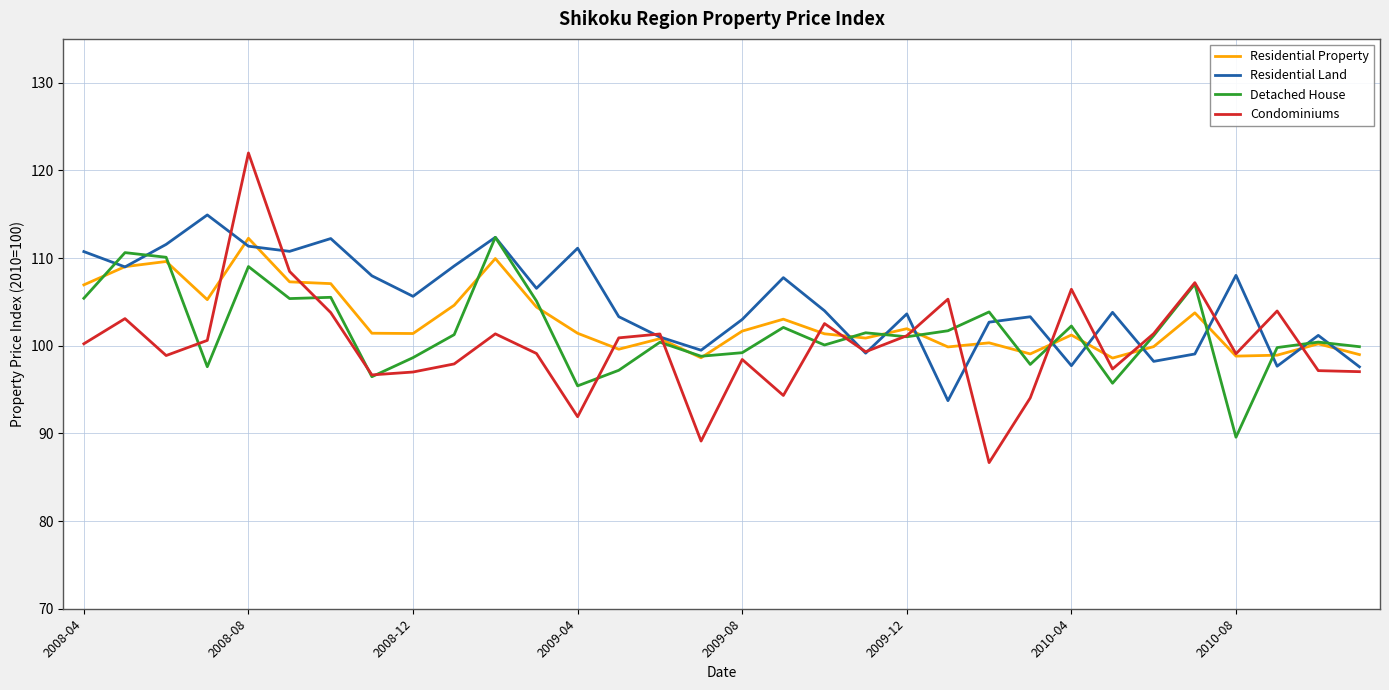

List the series in order of their overall mean, lowest first.

Condominiums, Detached House, Residential Property, Residential Land